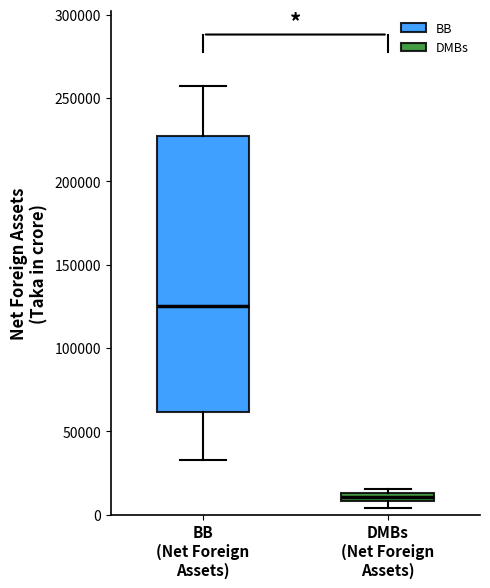

Which box has the lowest median line?

DMBs (Net Foreign Assets)